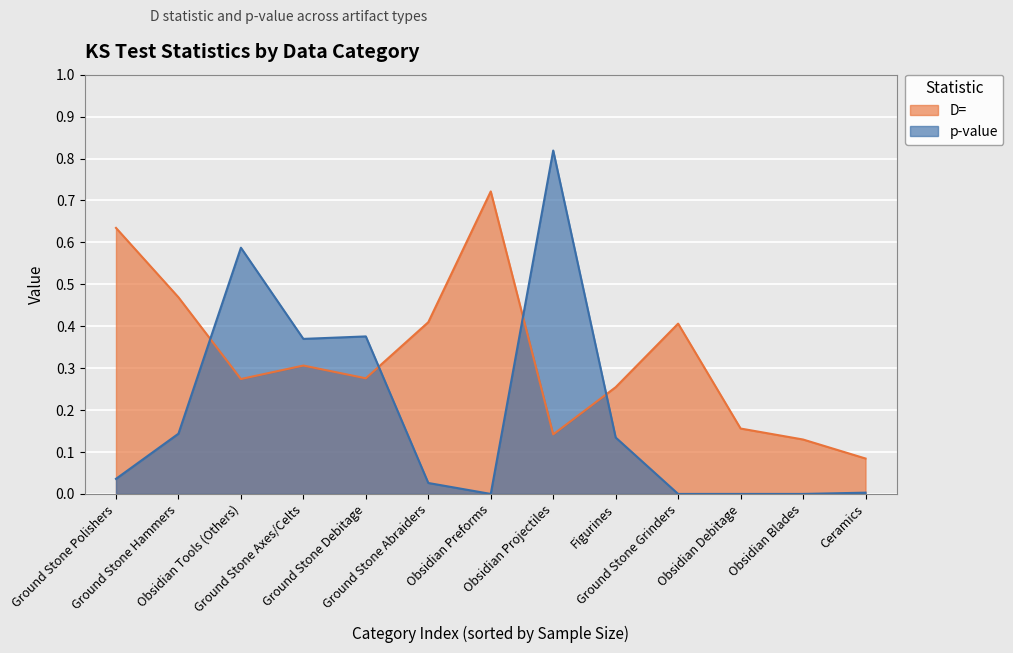

Does the chart display data point markers on the line(s)?

No